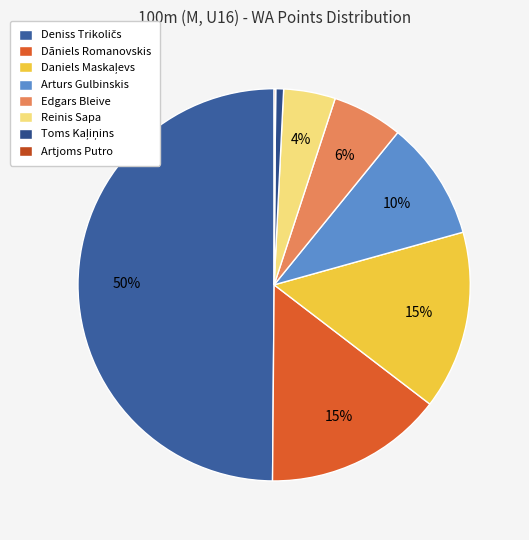

Which slice is the largest?

Deniss Trikoličs